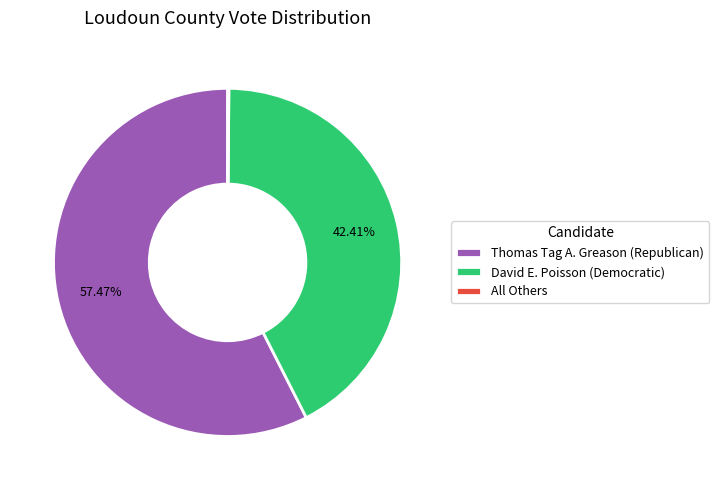

Approximately how many times larger is the value at Thomas Tag A. Greason (Republican) compared to David E. Poisson (Democratic)?

1.4